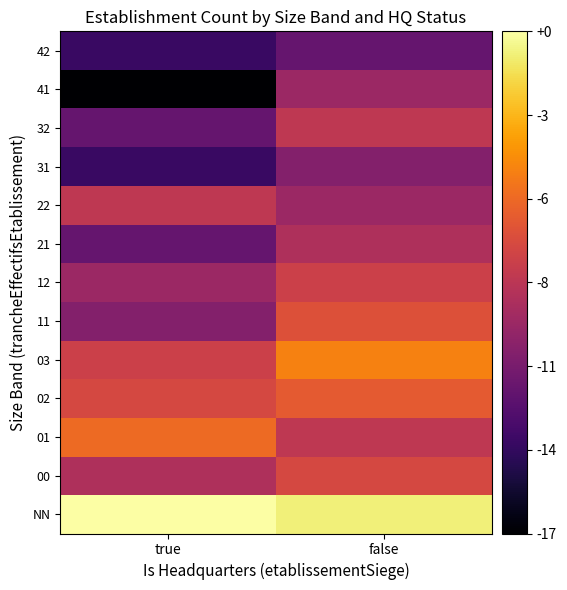

Count the number of data series in this chart.

13